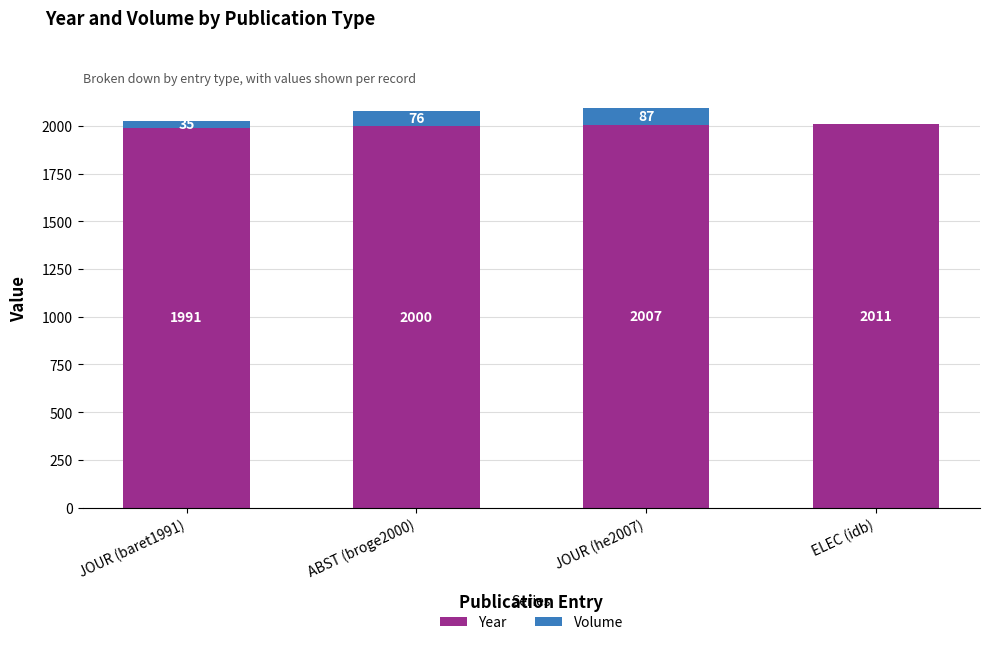

What are all the series names shown in the legend?

Year, Volume